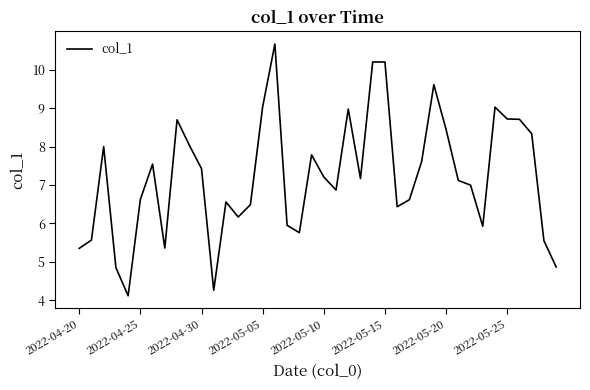

How many categories are shown in the chart?

40